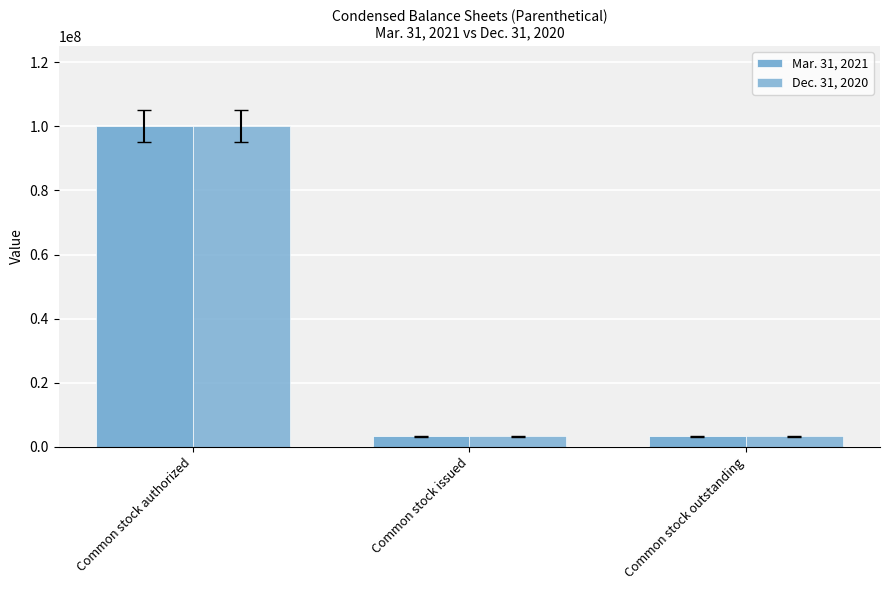

How many data points in Mar. 31, 2021 are above 3332200?

1